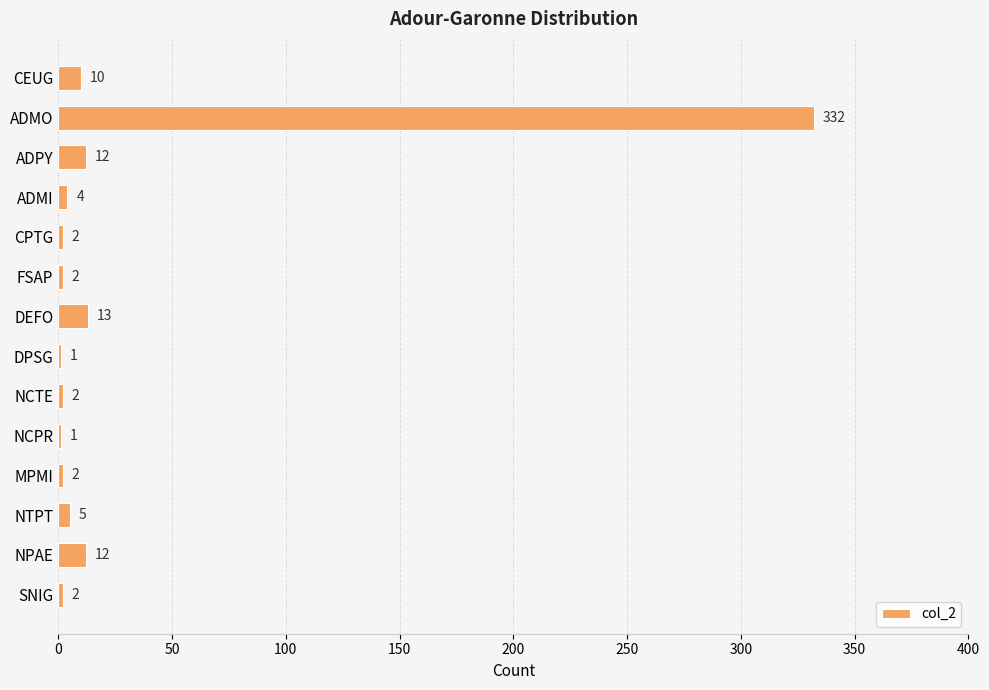

Reading bottom to top, what are all the values shown in this chart?

SNIG=2	NPAE=12	NTPT=5	MPMI=2	NCPR=1	NCTE=2	DPSG=1	DEFO=13	FSAP=2	CPTG=2	ADMI=4	ADPY=12	ADMO=332	CEUG=10